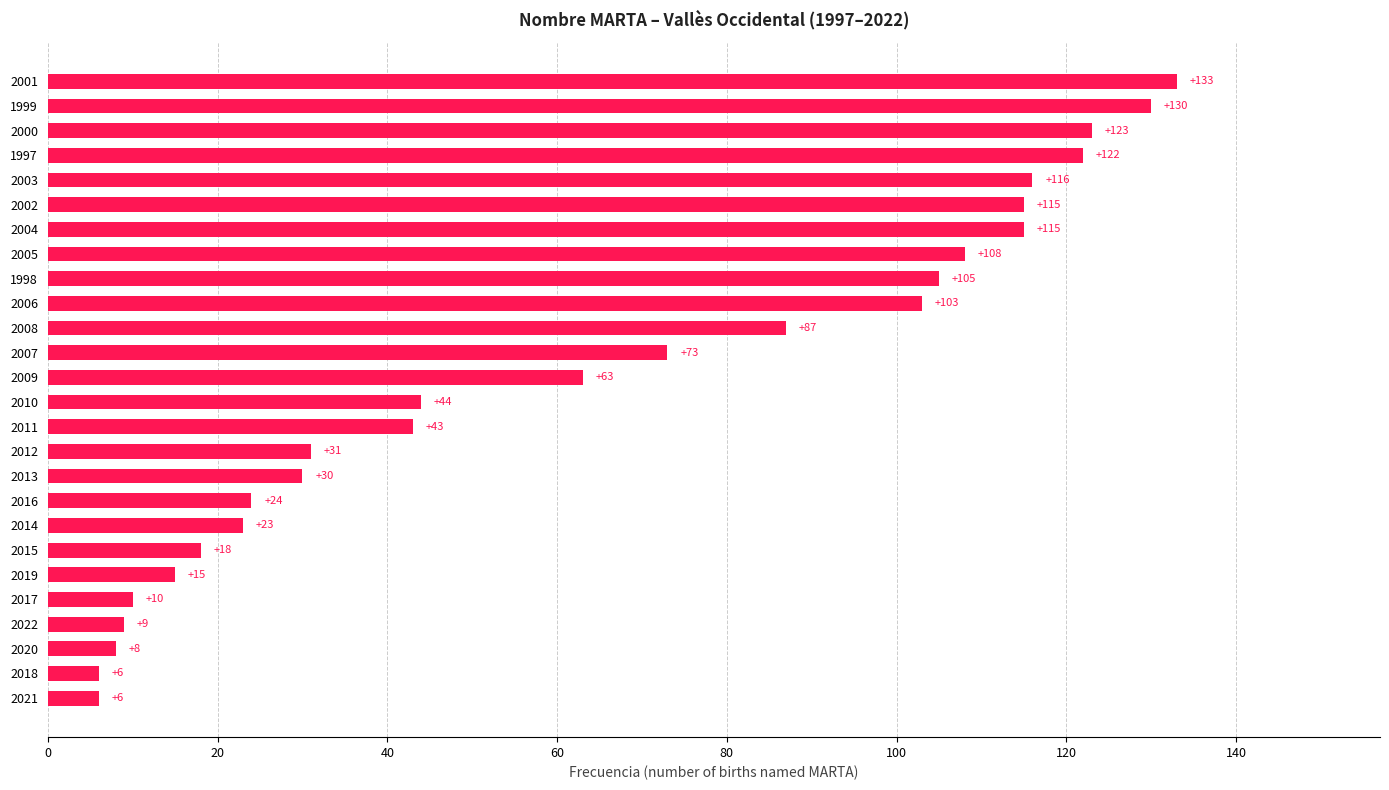

What is the smallest value displayed?

6